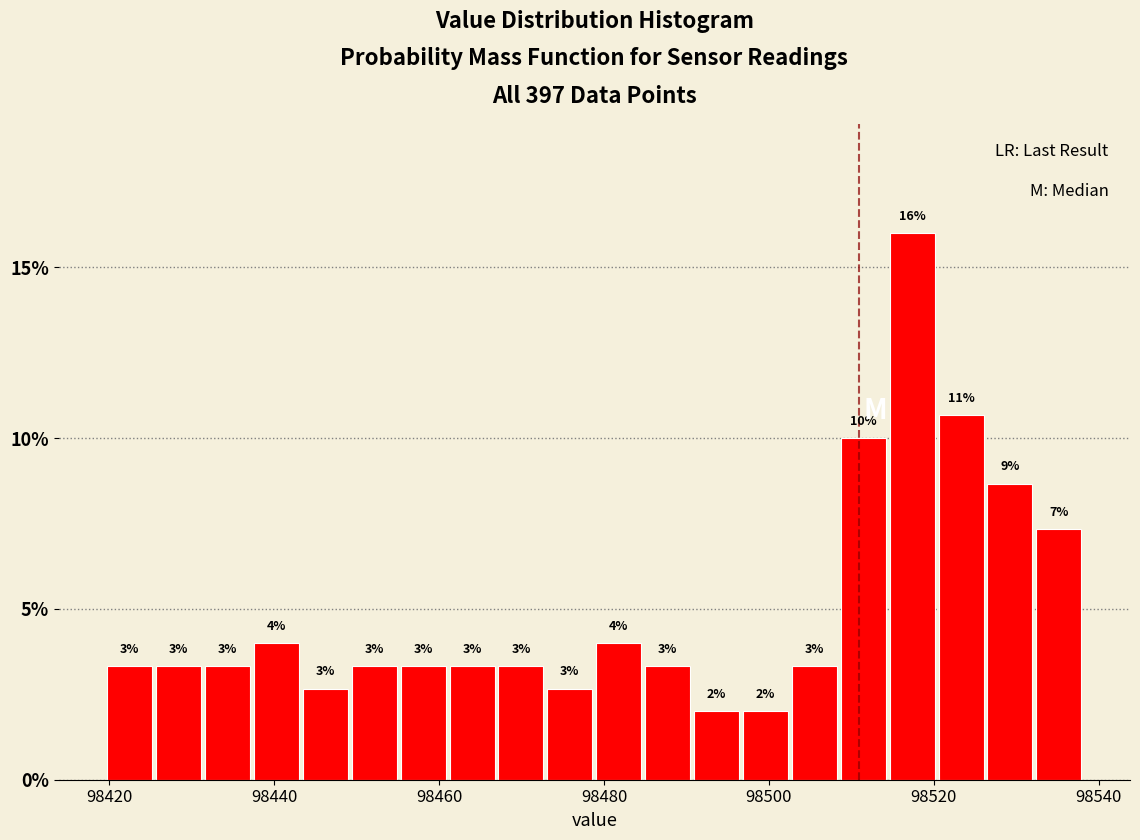

Read against the x-axis, roughly where is the centre of the tallest bar?

98518